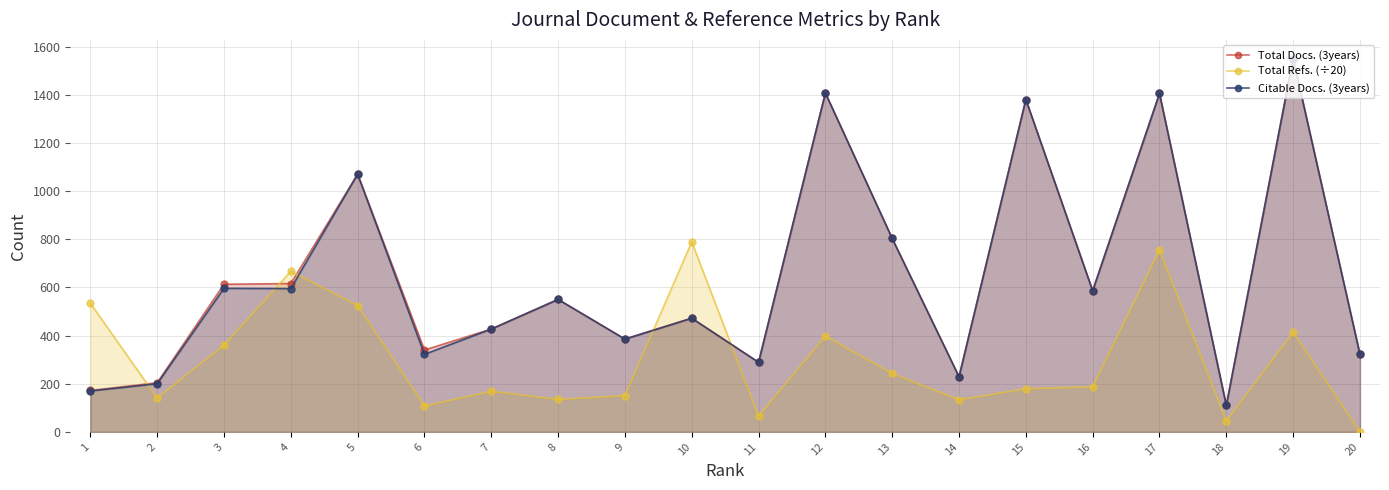

Reading left to right, transcribe all the data shown in this chart.

Total Docs. (3years): 1=172.0	2=204.0	3=613.0	4=616.0	5=1070.0	6=340.0	7=427.0	8=550.0	9=386.0	10=472.0	11=289.0	12=1407.0	13=803.0	14=229.0	15=1380.0	16=586.0	17=1405.0	18=110.0	19=1550.0	20=322.0
Total Refs. (÷20): 1=534.0	2=140.8	3=360.1	4=666.6	5=524.8	6=107.8	7=168.8	8=134.7	9=150.7	10=789.3	11=65.8	12=398.0	13=242.7	14=133.2	15=179.3	16=187.2	17=755.9	18=45.5	19=413.9	20=0.0
Citable Docs. (3years): 1=170.0	2=200.0	3=596.0	4=595.0	5=1070.0	6=322.0	7=427.0	8=550.0	9=385.0	10=472.0	11=289.0	12=1407.0	13=803.0	14=229.0	15=1380.0	16=586.0	17=1405.0	18=110.0	19=1550.0	20=322.0